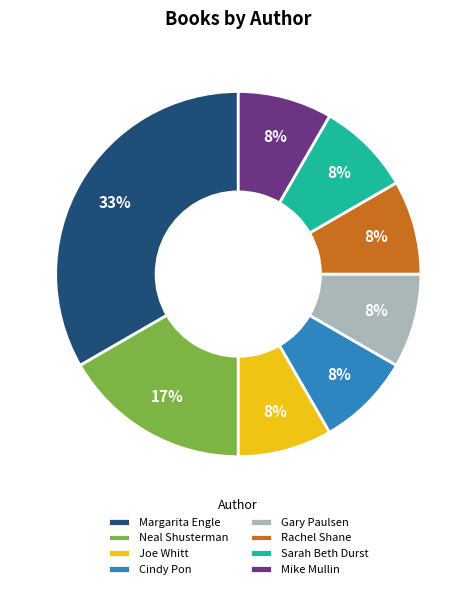

True or false: Mike Mullin accounts for 8% of the total.

True